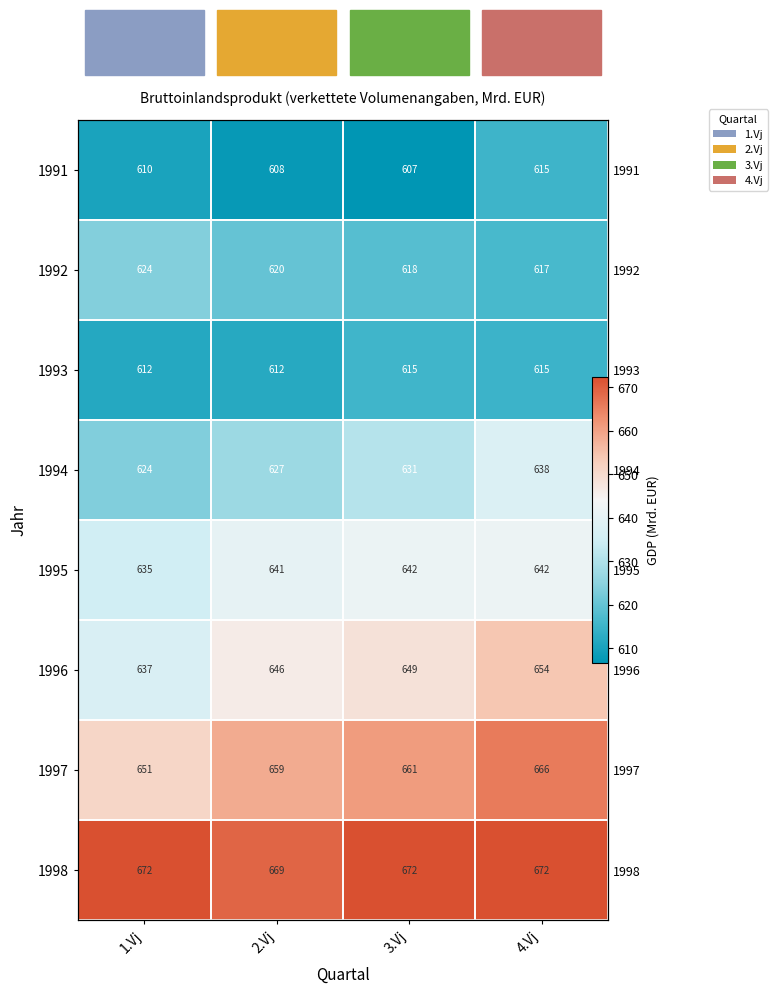

Between 1.Vj and 4.Vj, which is larger?

4.Vj